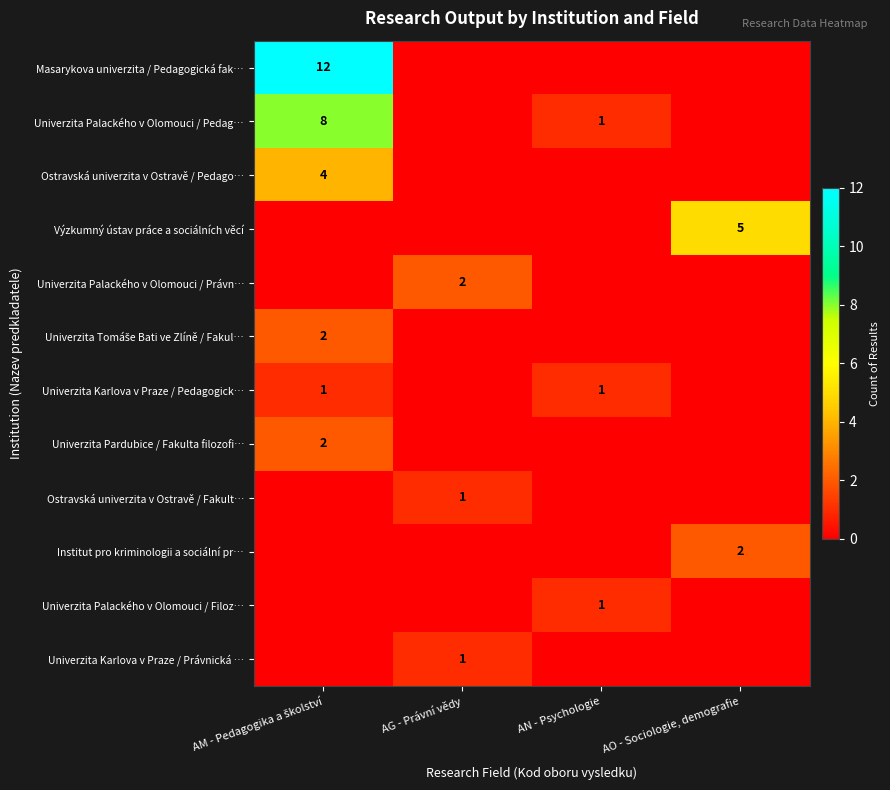

The value of Univerzita Palackého v Olomouci / Právn… at AG - Právní vědy is 2. True or false?

True